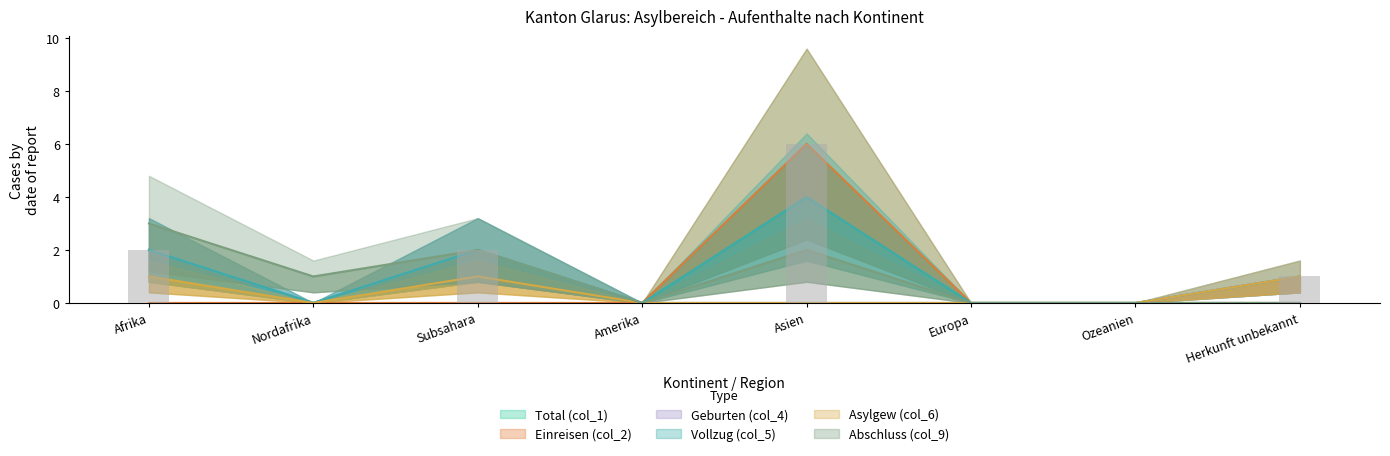

What is the spread (max minus min) of values at Subsahara?

2